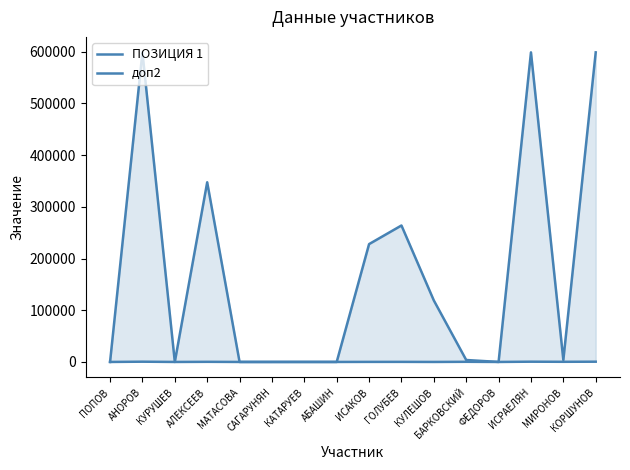

What is the average value of the доп2 series?

268